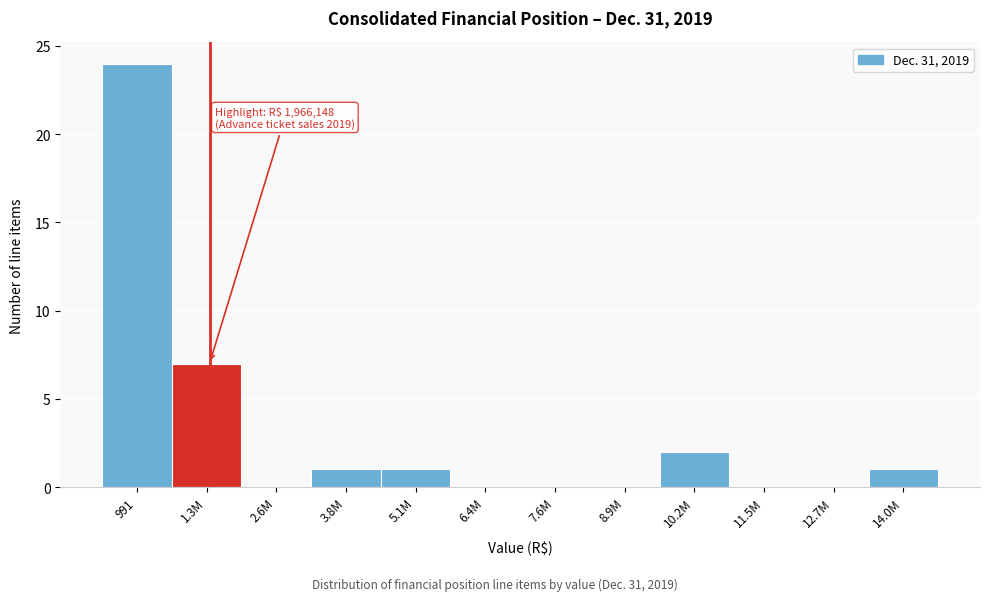

Reading left to right, what are all the values shown in this chart?

991=24	1.3M=7	2.6M=0	3.8M=1	5.1M=1	6.4M=0	7.6M=0	8.9M=0	10.2M=2	11.5M=0	12.7M=0	14.0M=1